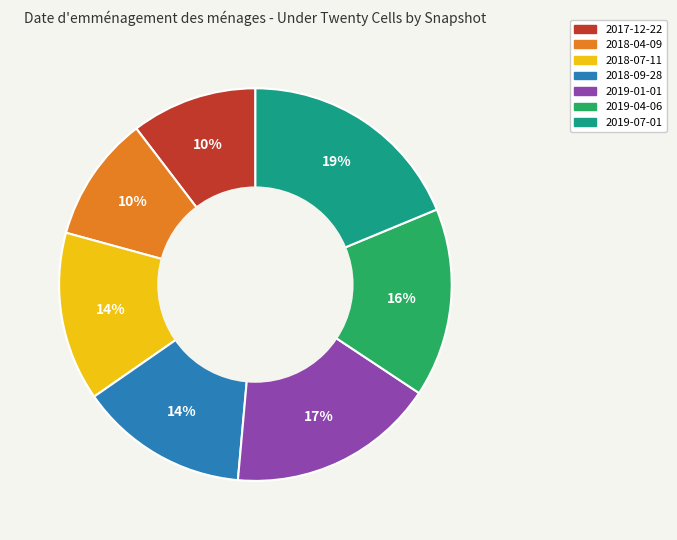

To the nearest percent, what is the average slice percentage?

14%